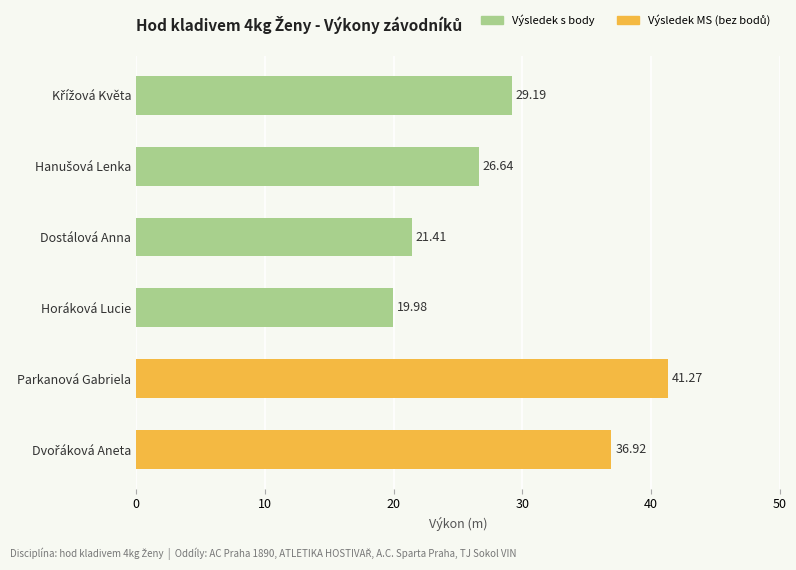

What is the average value?

29.2